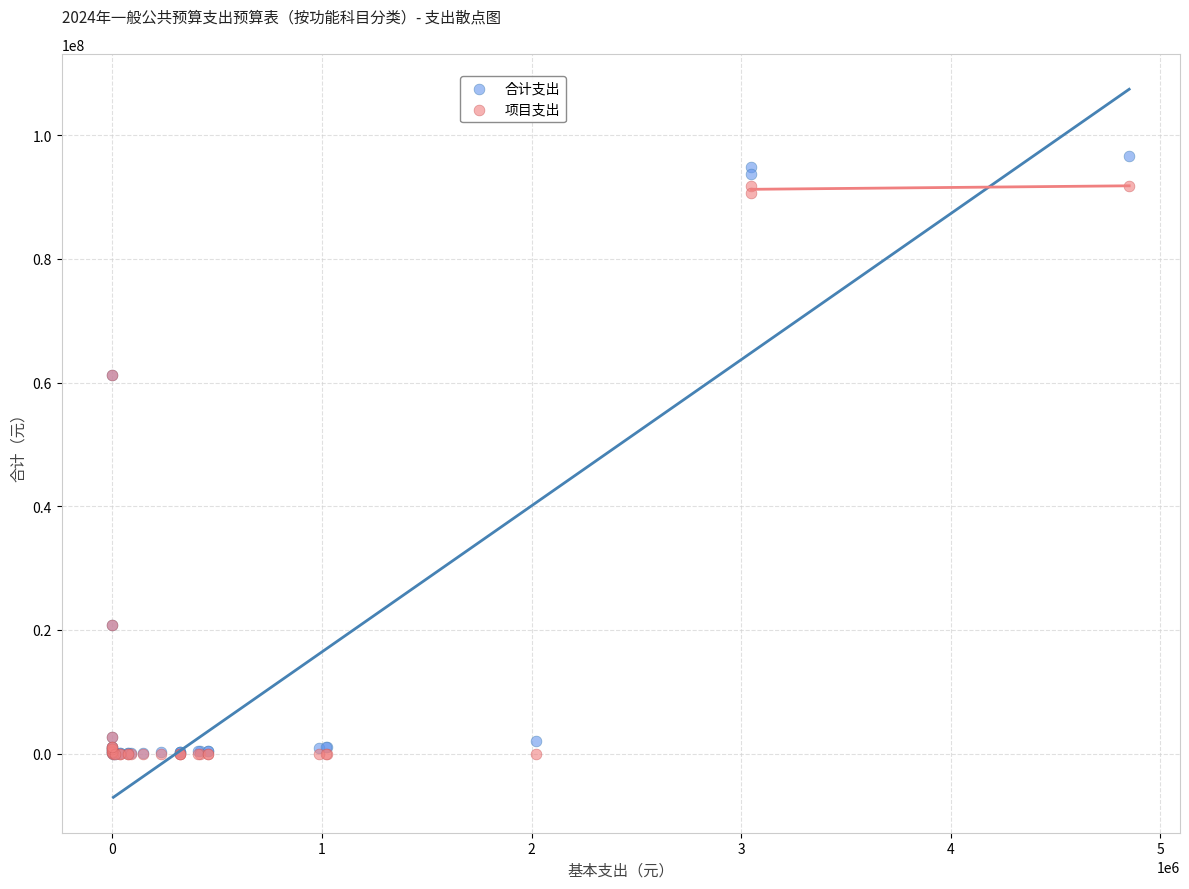

What are all the series names shown in the legend?

合计支出, 项目支出